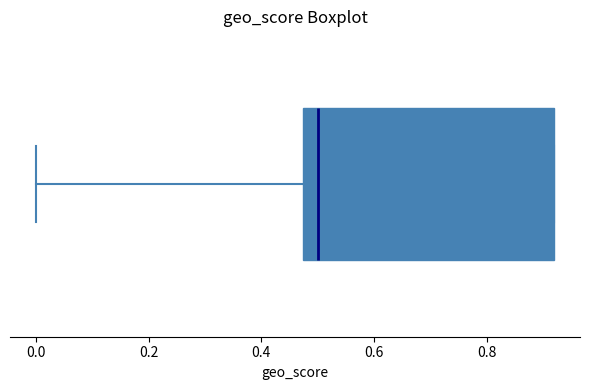

Where is the right edge of the box on the x-axis? The values are not printed on the chart, so give them approximately, as read against the axis.

0.92